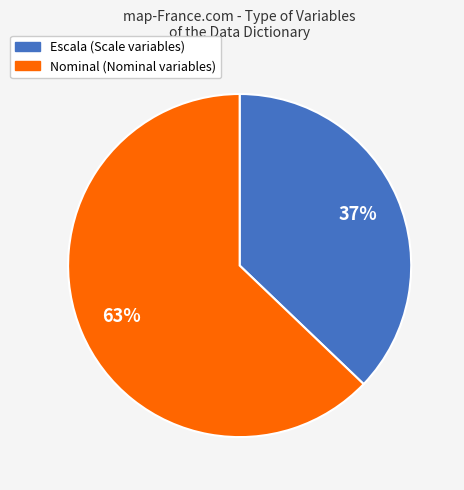

Which slice is the smallest?

Escala